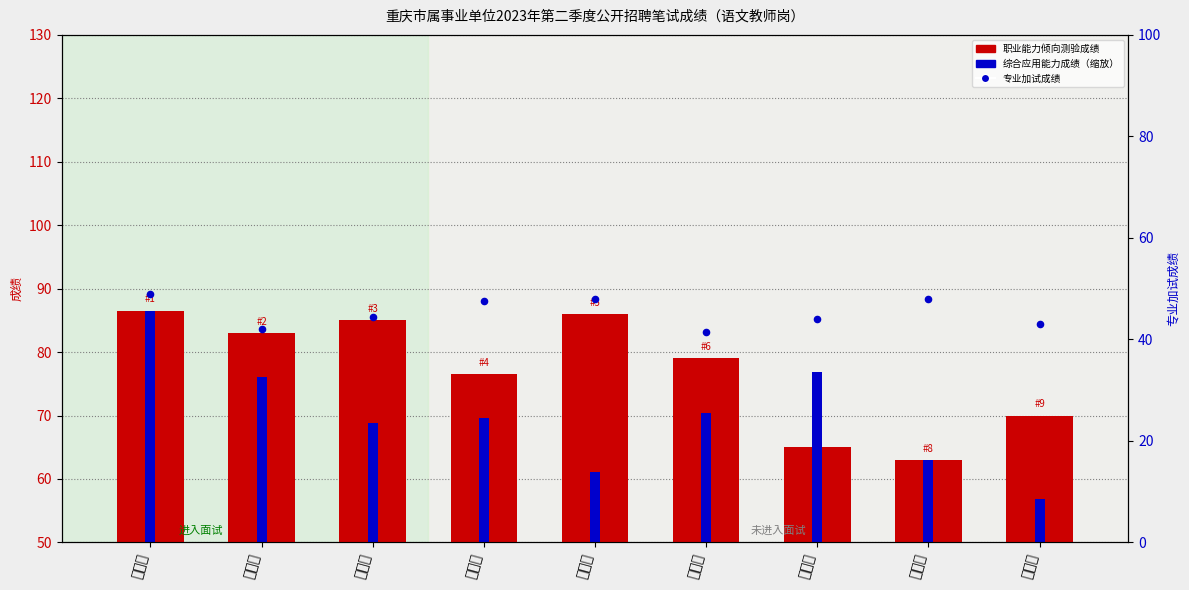

At how many categories does at least one series exceed 67?

8